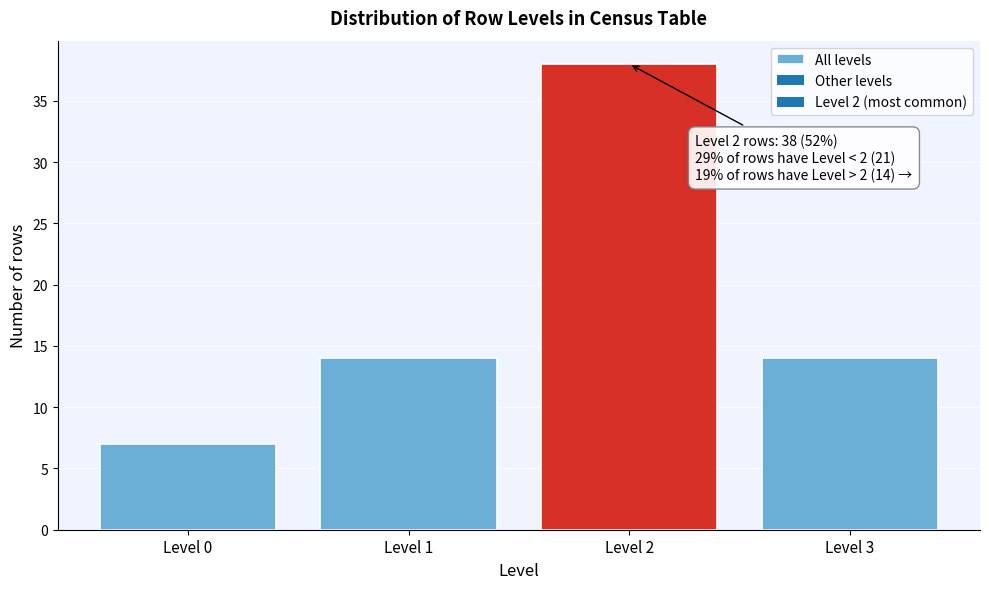

Reading left to right, what are all the values shown in this chart?

7	14	38	14